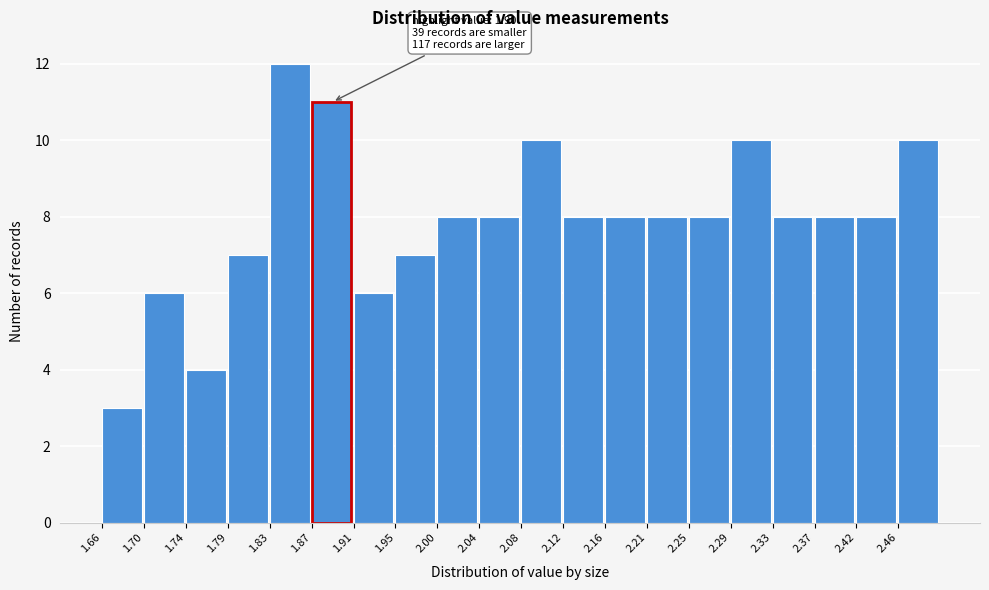

Which range on the x-axis has the tallest bar?

1.828 to 1.870